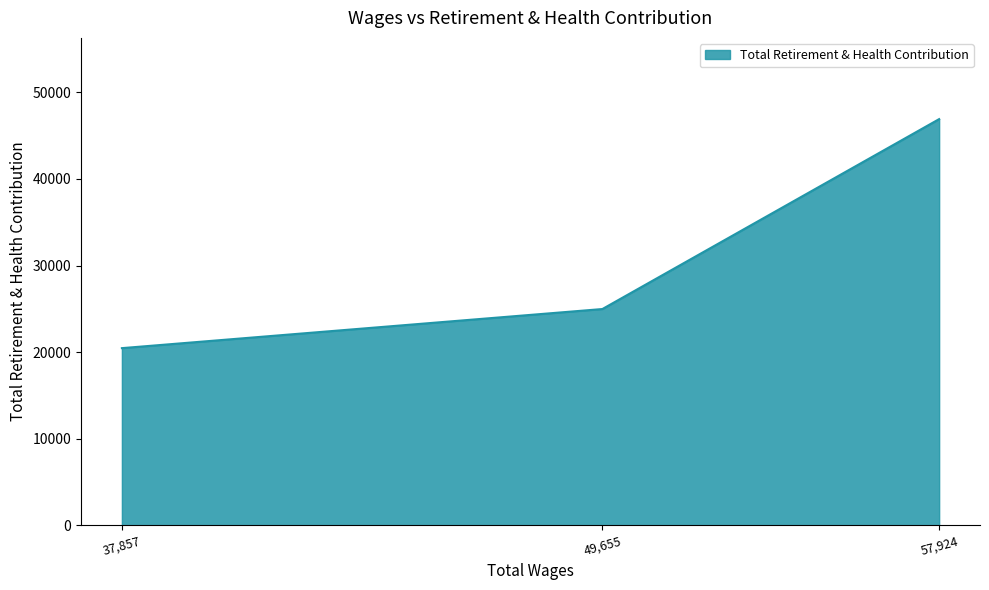

What is the difference between the maximum and minimum values?

26454